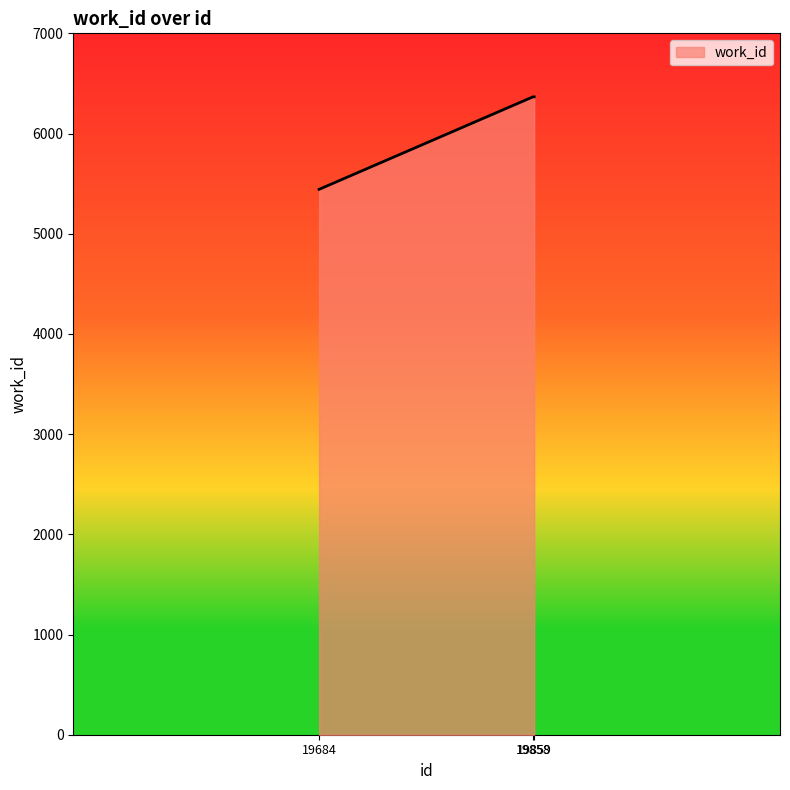

What is the smallest value displayed?

5443